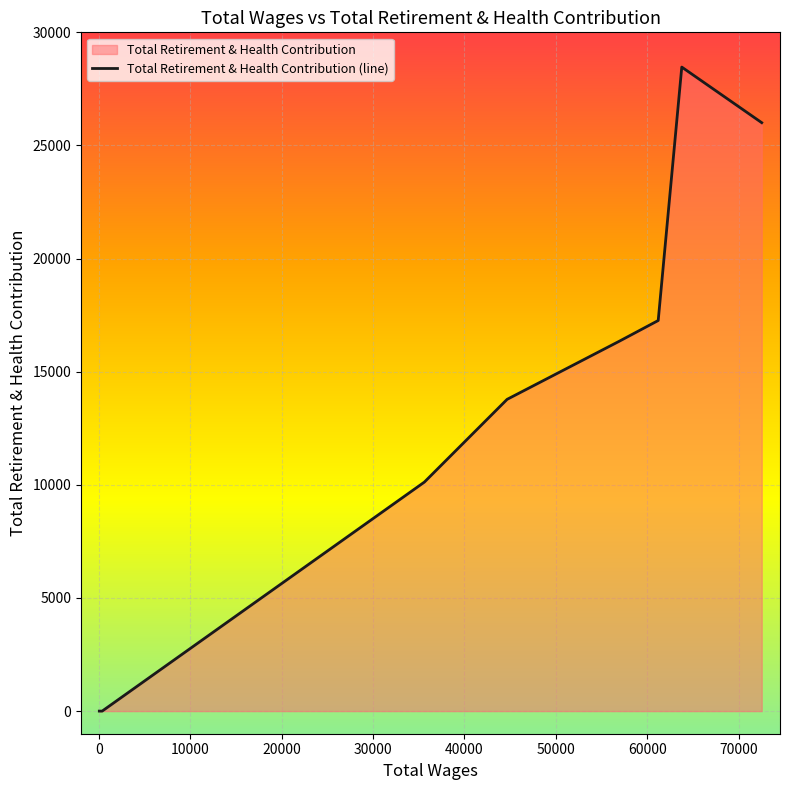

How many points are higher than both their immediate neighbors (excluding endpoints)?

1